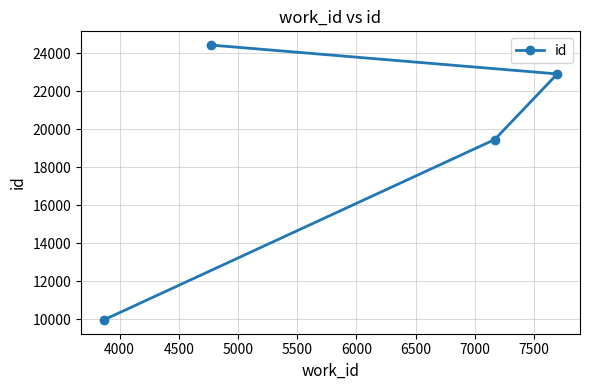

What is the minimum value shown in the chart?

9962